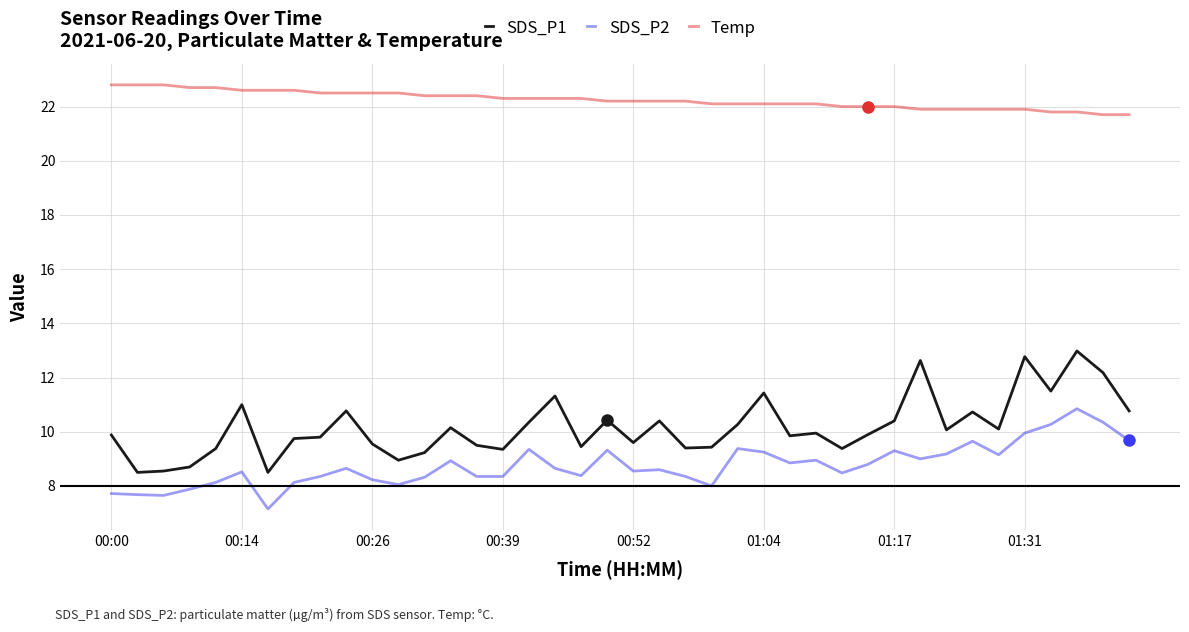

Which series has the largest total across all categories?

Temp